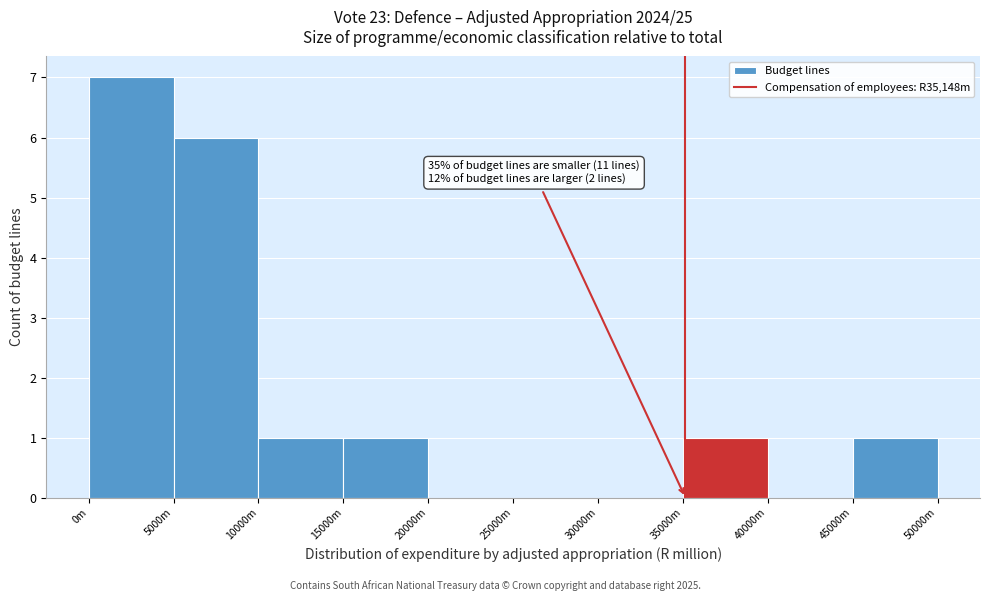

Reading left to right, what are all the values shown in this chart?

0m=7	5000m=6	10000m=1	15000m=1	20000m=0	25000m=0	30000m=0	35000m=1	40000m=0	45000m=1